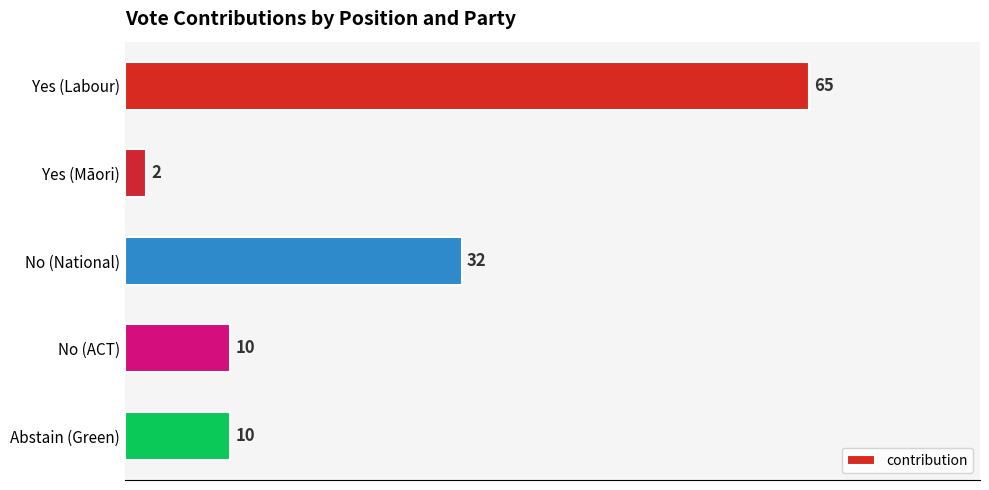

What is the label of the 2nd bar from the top?

Yes (Māori)